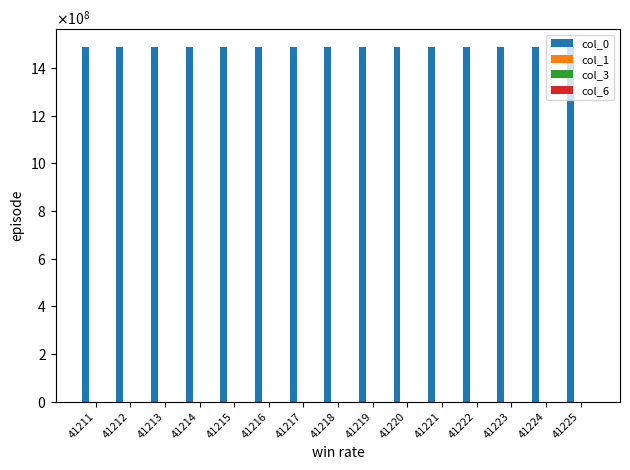

Are the bars horizontal?

No